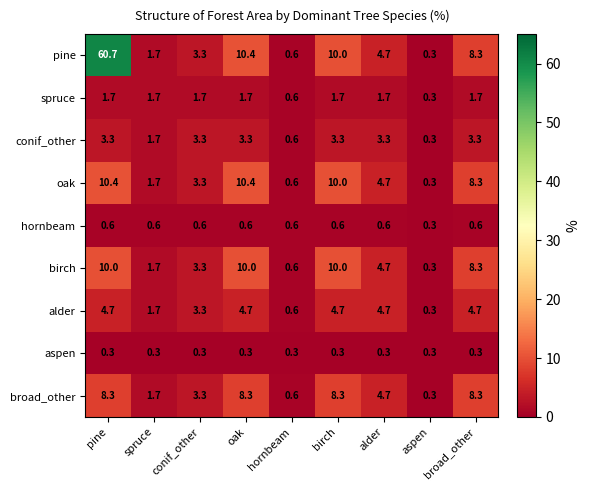

What is the sum of all hornbeam values?

5.1